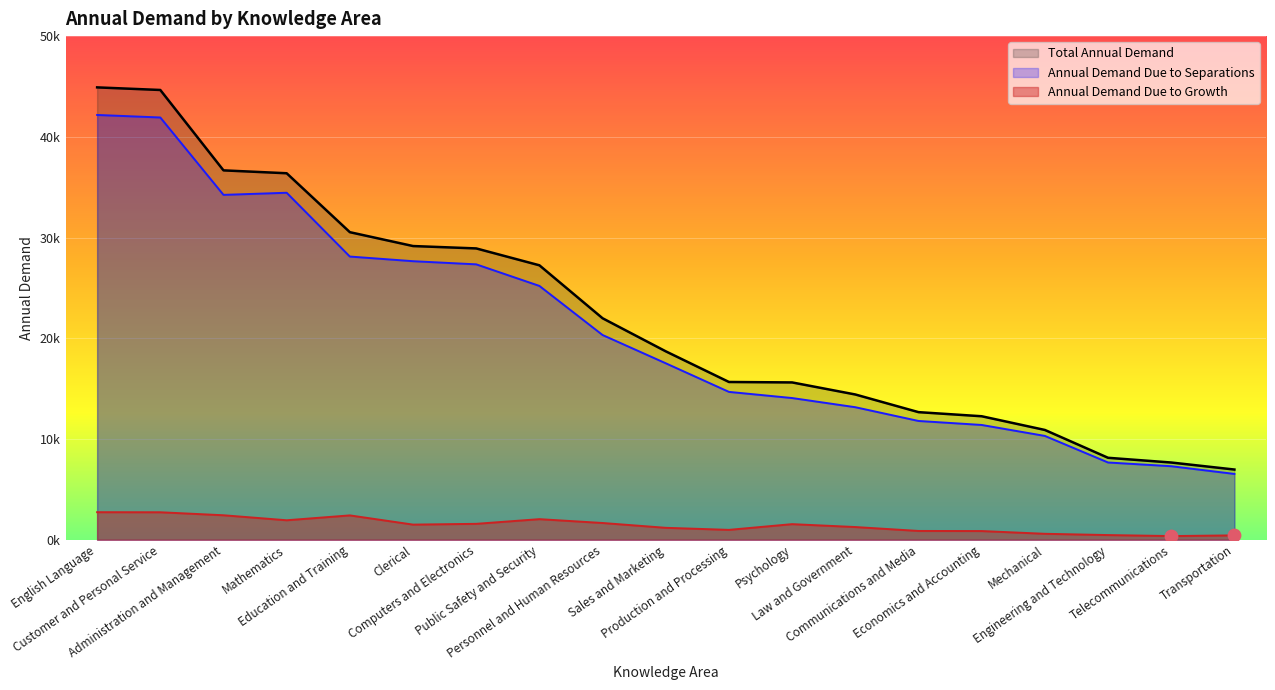

At how many categories does at least one series exceed 44572?

2